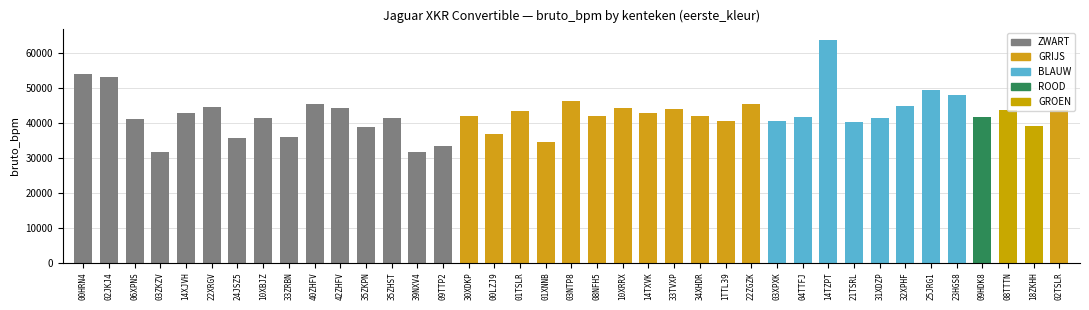

At which label is ZWART closest to 42772?

14XJVH